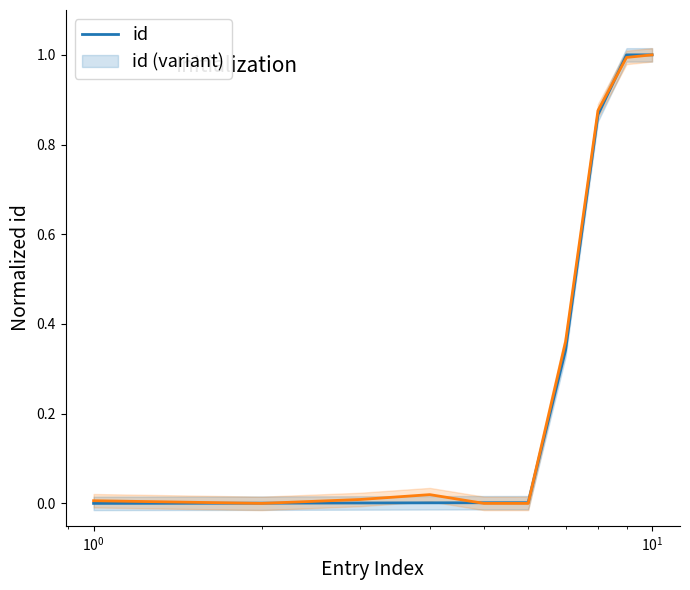

What is the highest value of the id (variant) series?

1.0